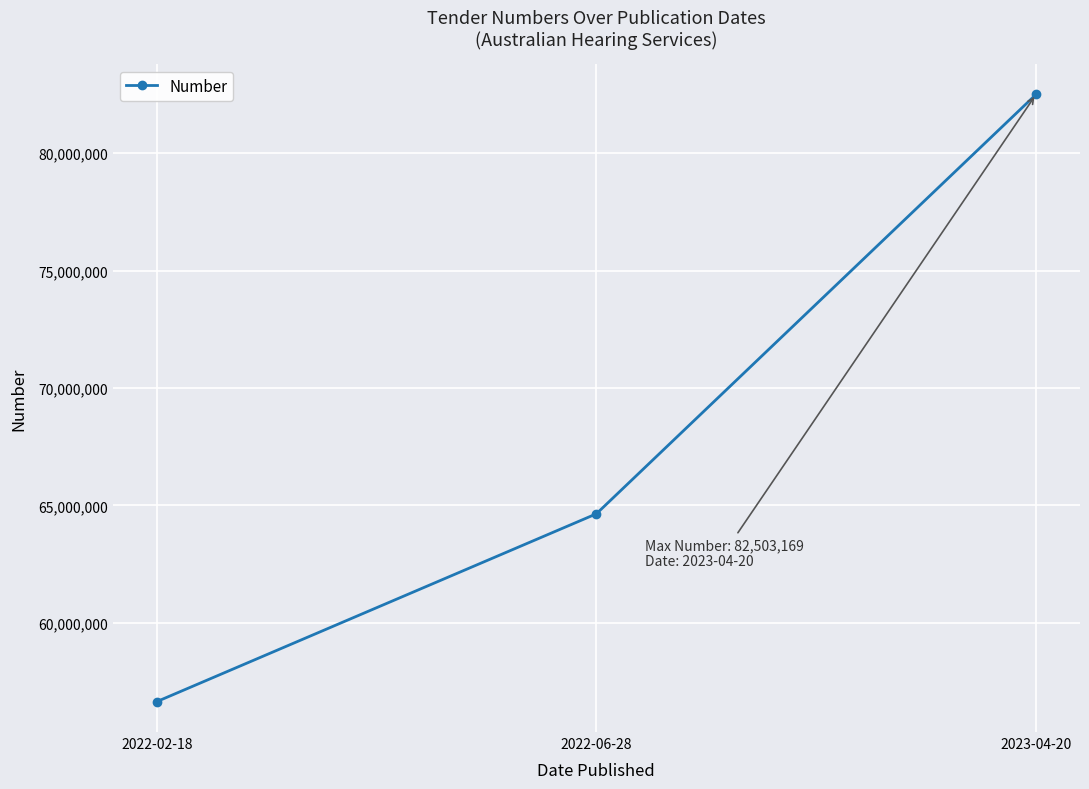

What position from the left is 2022-02-18?

1